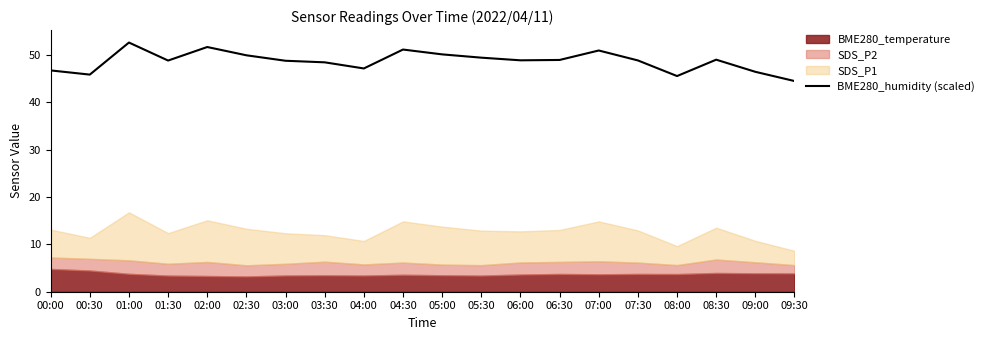

Approximately how many times larger is the value at 00:00 compared to 05:00?

0.9